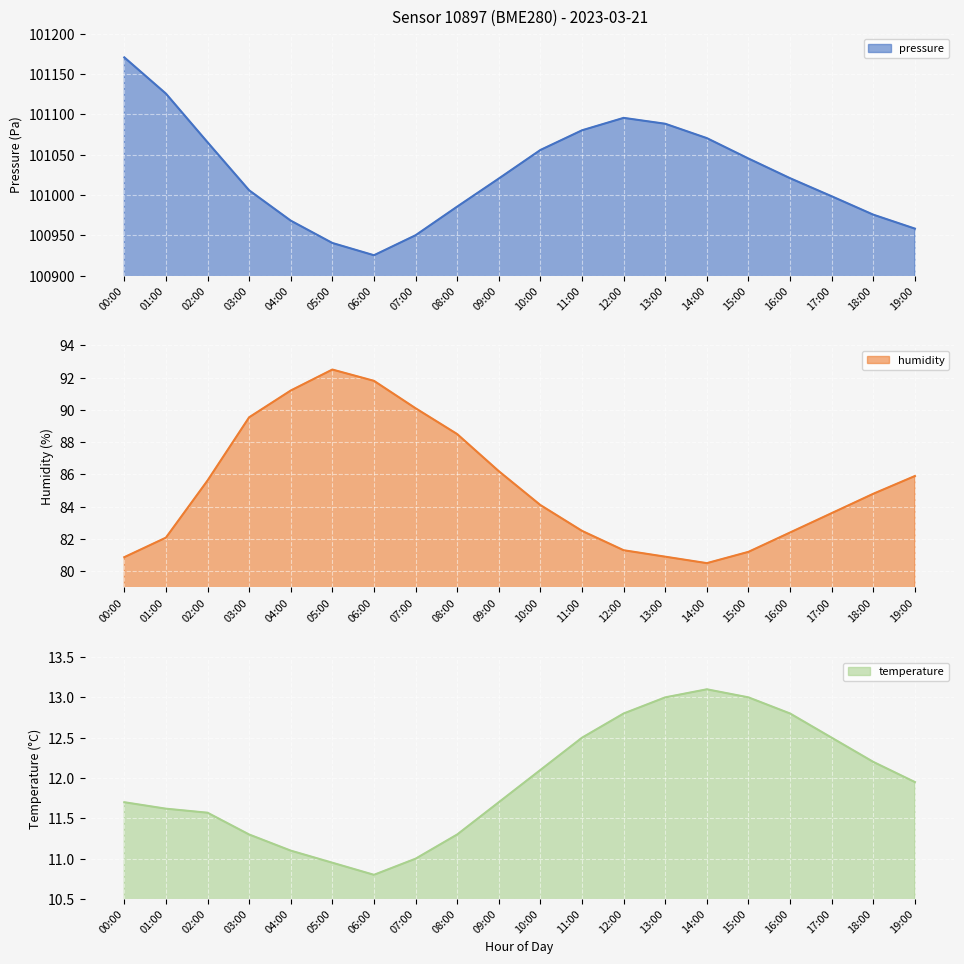

At which label does humidity reach its peak?

05:00